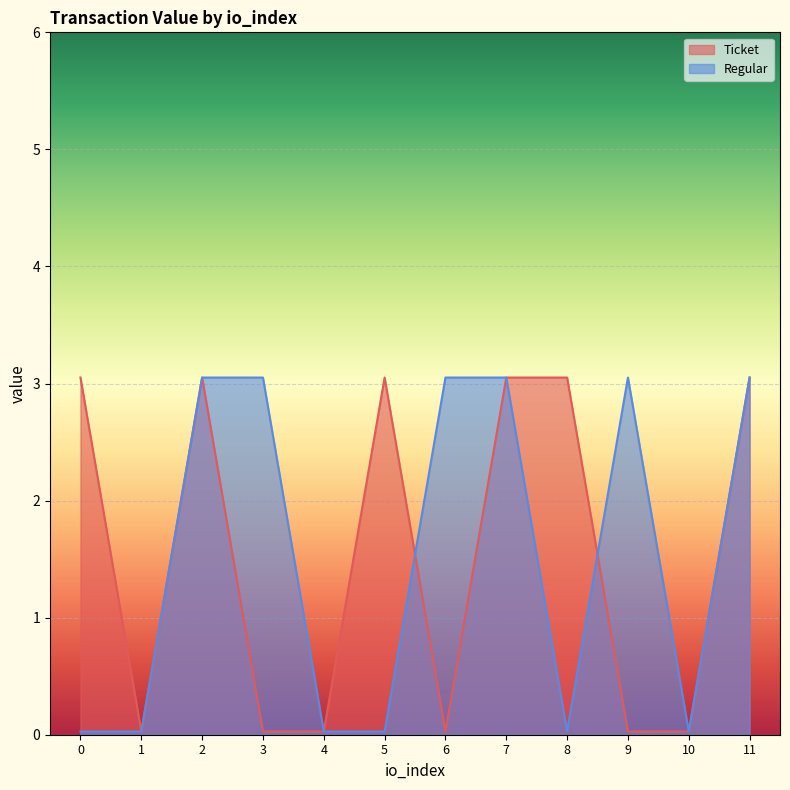

How many lines are shown in the chart?

2